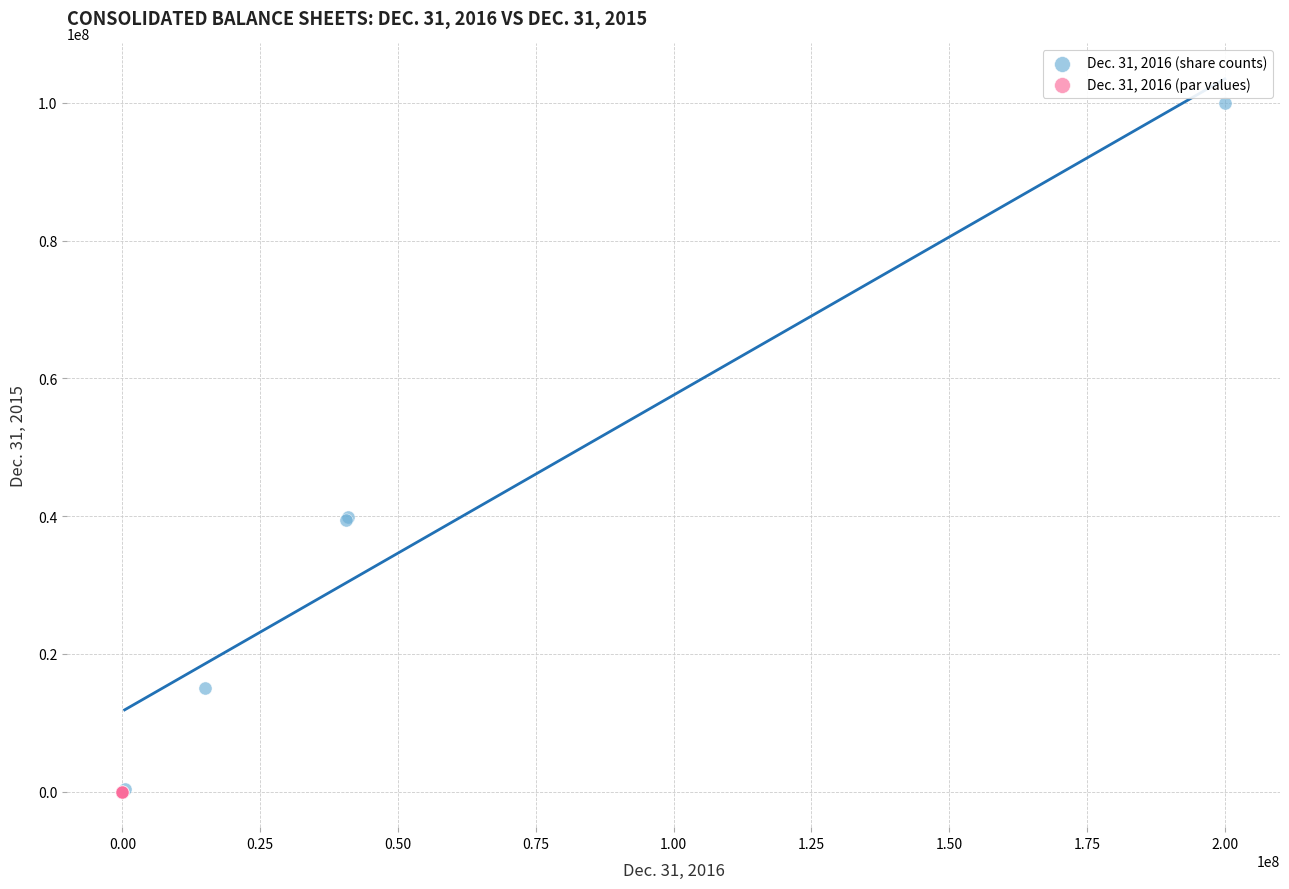

Which series reaches the maximum Y coordinate?

Dec. 31, 2016 (share counts)